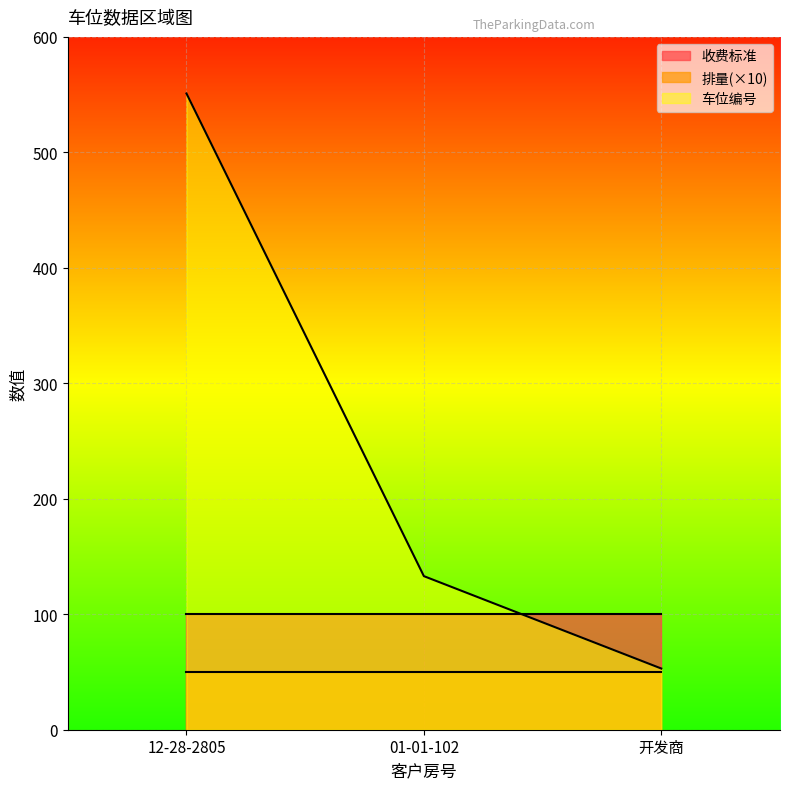

List the labels in order of 收费标准 value, smallest first.

12-28-2805, 01-01-102, 开发商